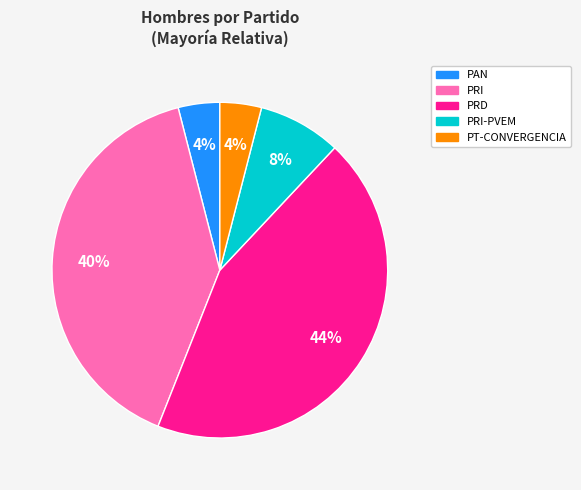

Does any single category account for the majority?

No